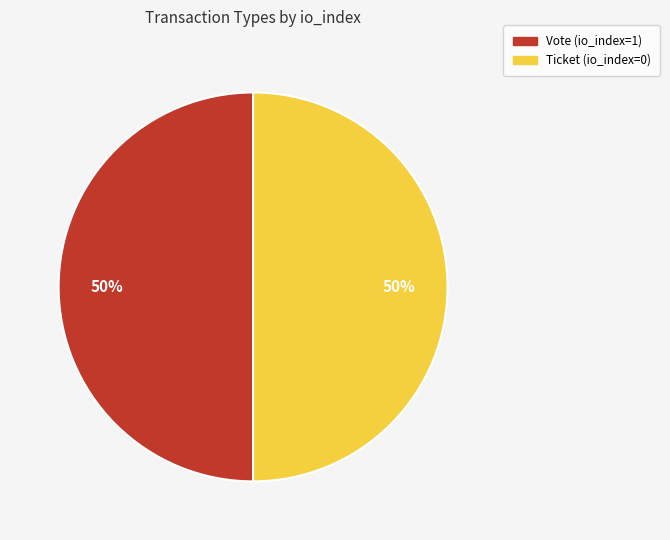

What is the ratio of the value at Ticket (io_index=0) to the value at Vote (io_index=1)?

1.0